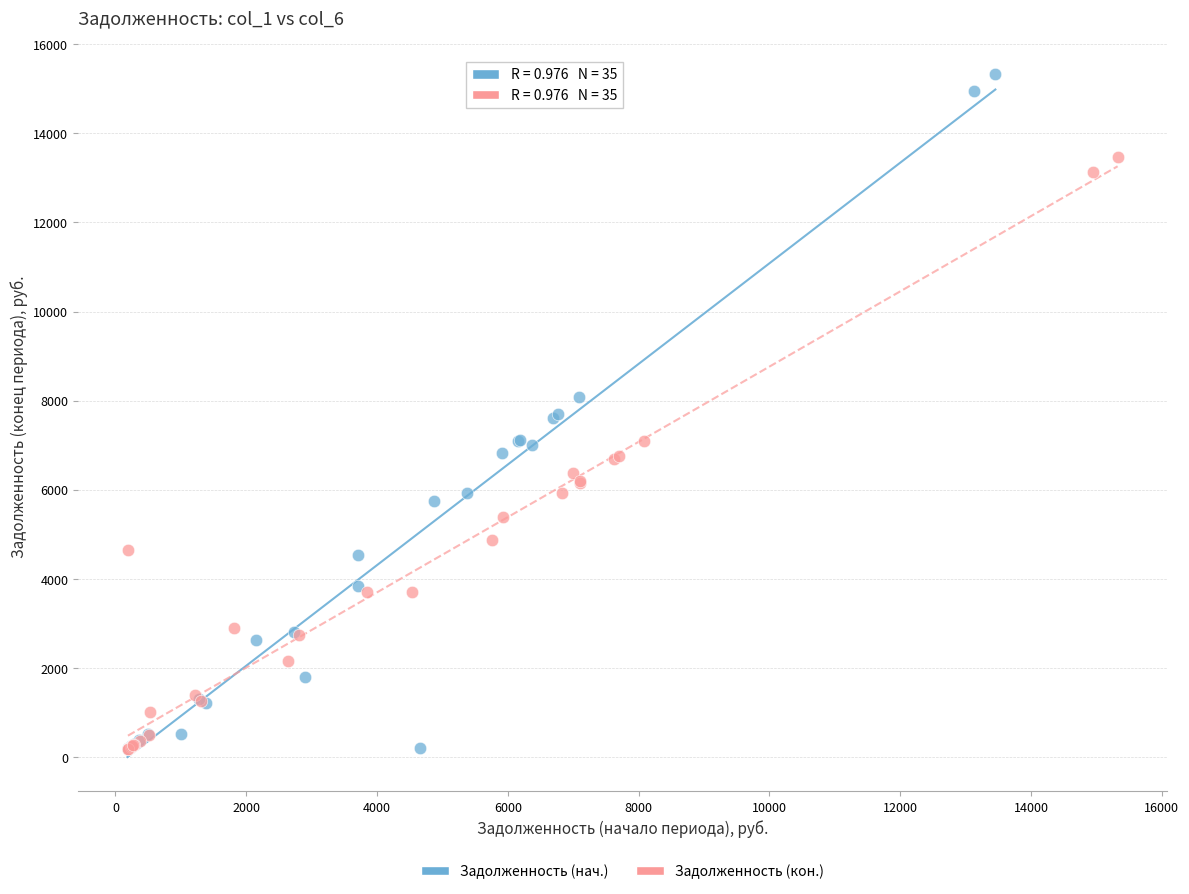

What are all the series names shown in the legend?

Задолженность (нач.), Задолженность (кон.)